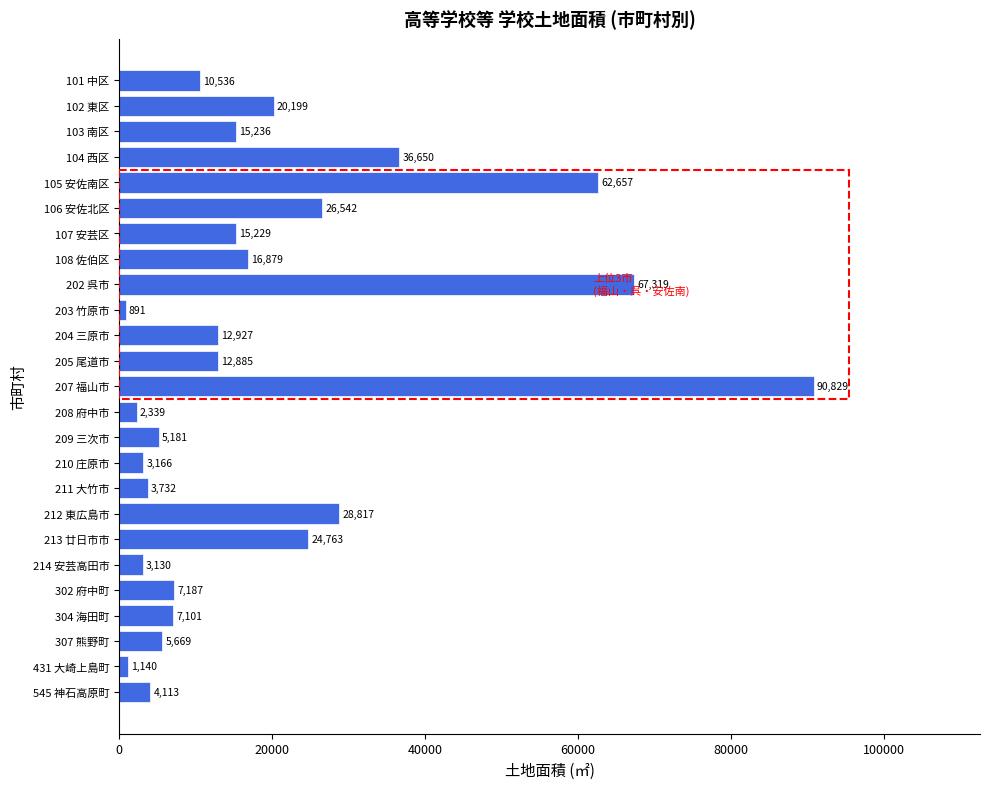

Reading top to bottom, transcribe all the data shown in this chart.

101 中区=10536	102 東区=20199	103 南区=15236	104 西区=36650	105 安佐南区=62657	106 安佐北区=26542	107 安芸区=15229	108 佐伯区=16879	202 呉市=67319	203 竹原市=891	204 三原市=12927	205 尾道市=12885	207 福山市=90829	208 府中市=2339	209 三次市=5181	210 庄原市=3166	211 大竹市=3732	212 東広島市=28817	213 廿日市市=24763	214 安芸高田市=3130	302 府中町=7187	304 海田町=7101	307 熊野町=5669	431 大崎上島町=1140	545 神石高原町=4113